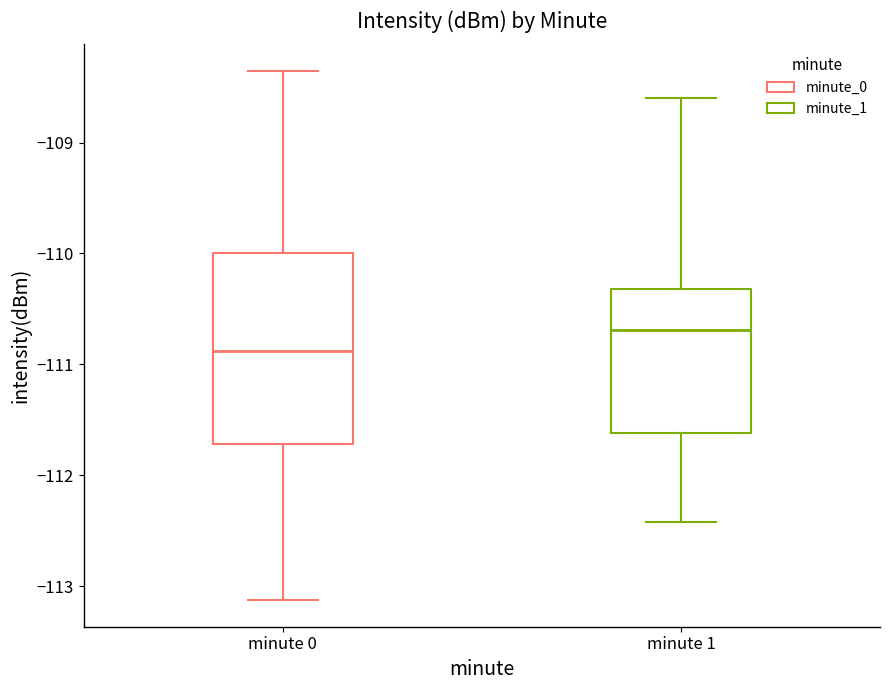

Which box is the tallest, from its lower edge to its upper edge?

minute 0